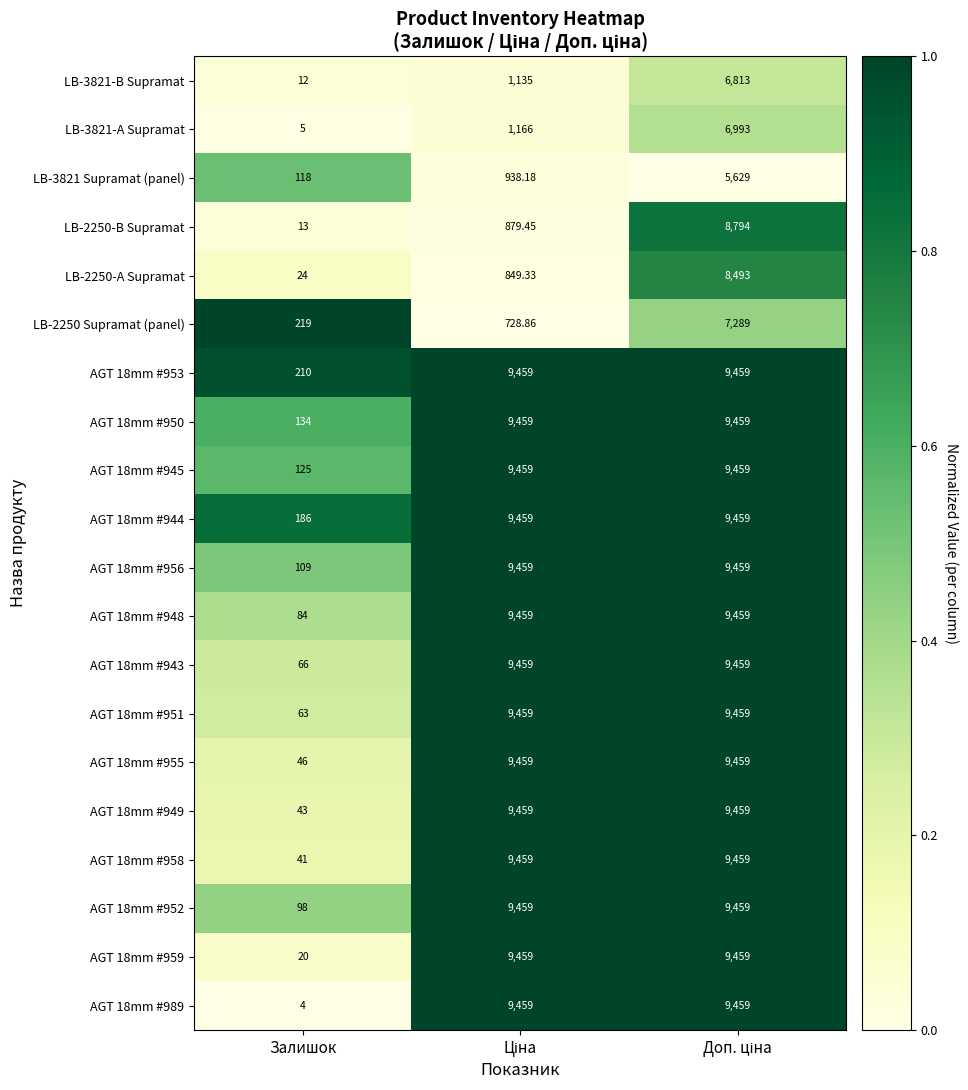

At which label does AGT 18mm #953 reach its minimum?

Залишок